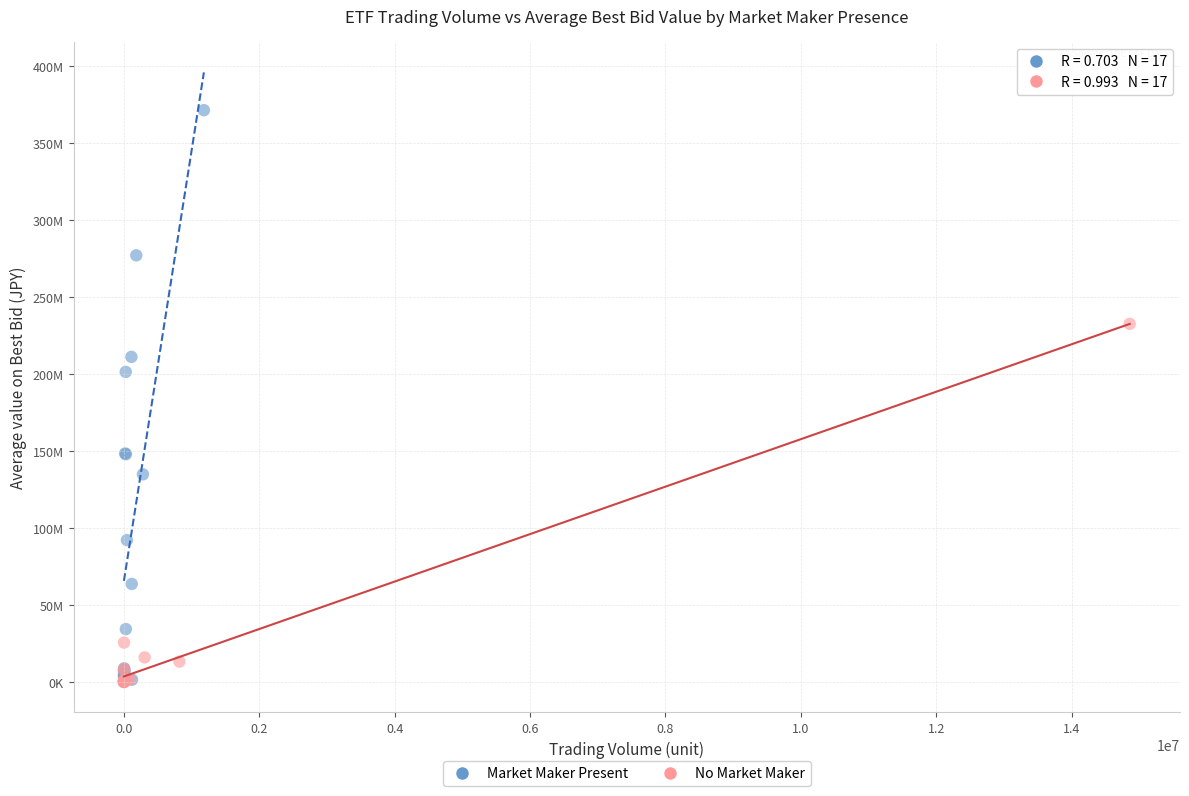

What are all the series names shown in the legend?

Market Maker Present, No Market Maker